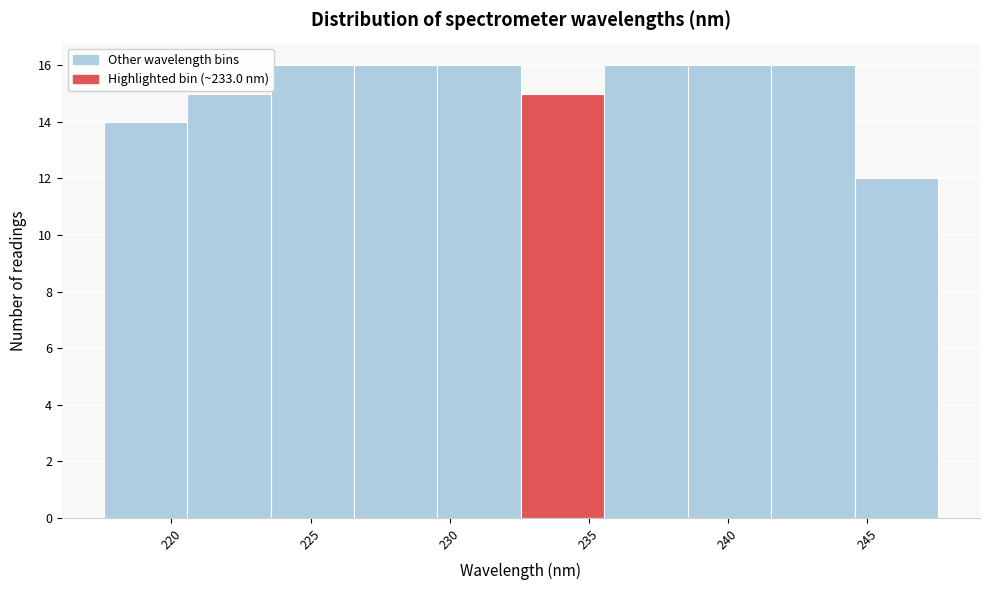

Reading left to right, list every bar in this chart as the range it spans on the x-axis followed by its height. Neither the bar edges nor the heights are printed on the chart, so give them approximately, as read against the axes.

217.5 to 220.5: 14
220.5 to 223.5: 15
223.5 to 226.5: 16
226.5 to 229.5: 16
229.5 to 232.5: 16
232.5 to 235.5: 15
235.5 to 238.5: 16
238.5 to 241.5: 16
241.5 to 244.5: 16
244.5 to 247.5: 12